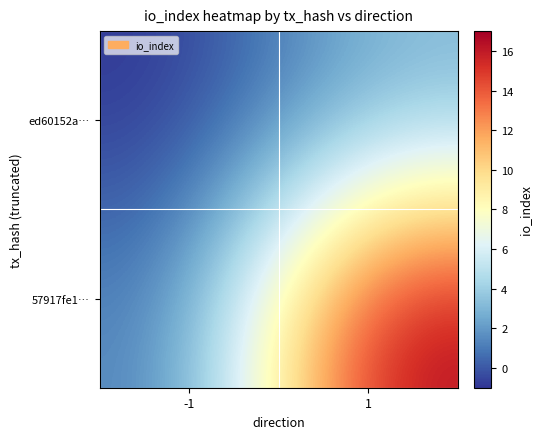

At which category does the chart reach its peak across all series?

1